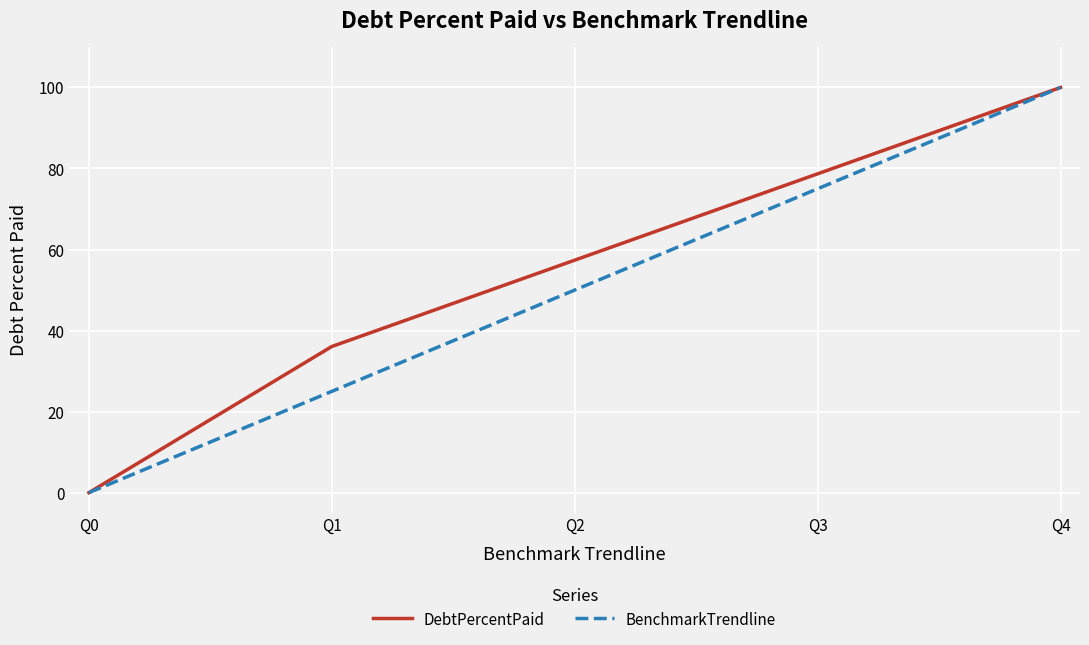

List the labels in order of BenchmarkTrendline value, smallest first.

Q0, Q1, Q2, Q3, Q4